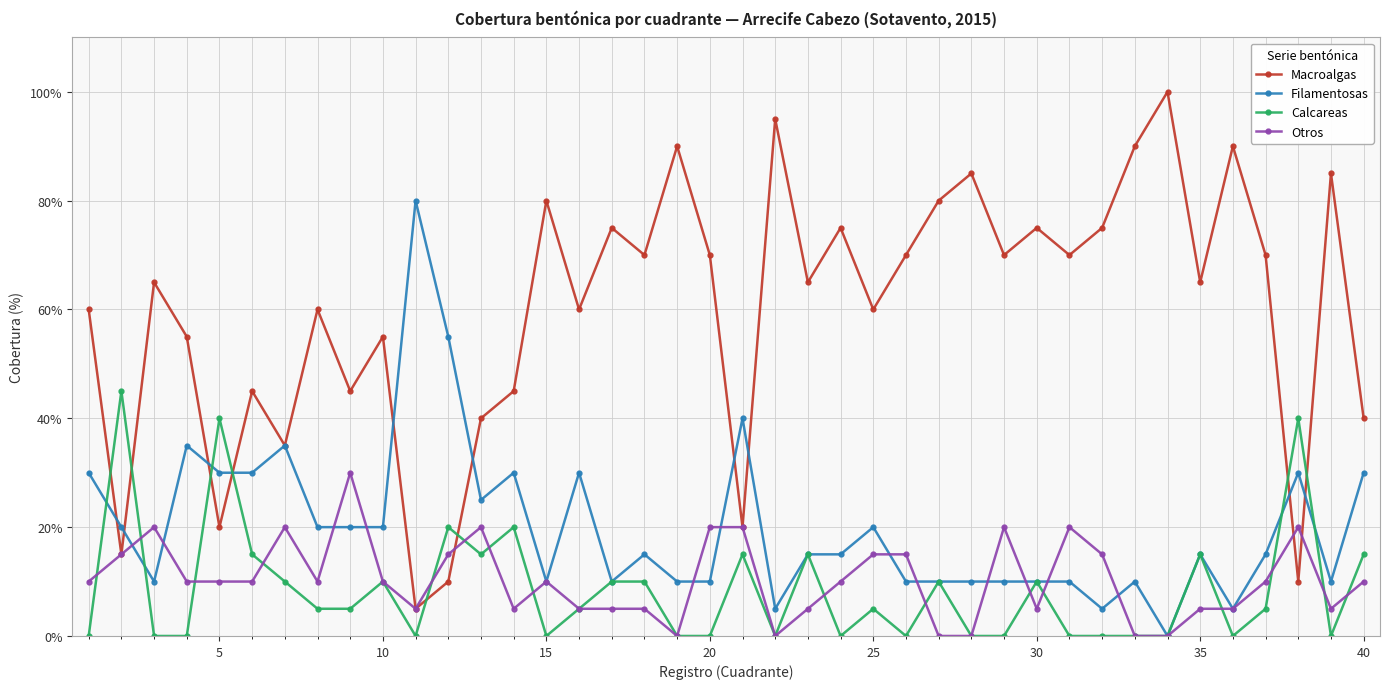

Does the chart have visible grid lines?

Yes